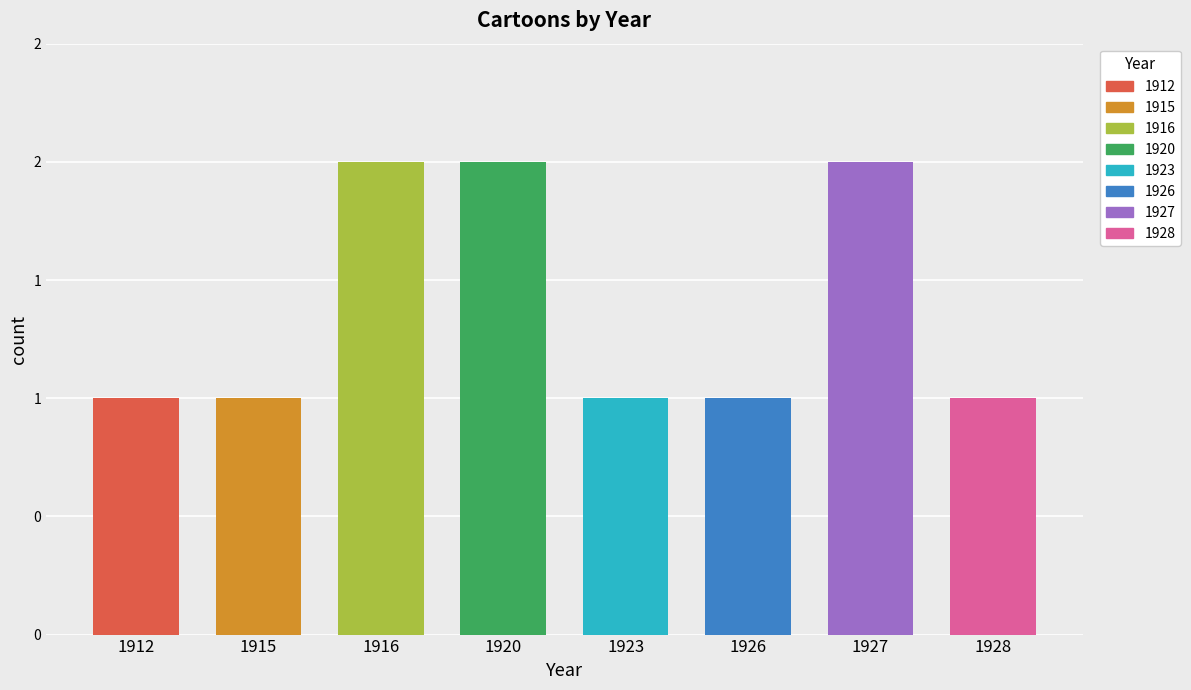

At which category does the chart reach its minimum across all series?

1912